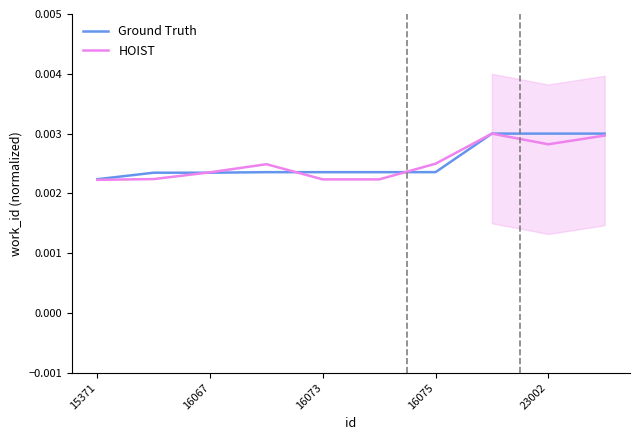

True or false: HOIST has a value of 0.0 at 7.

True